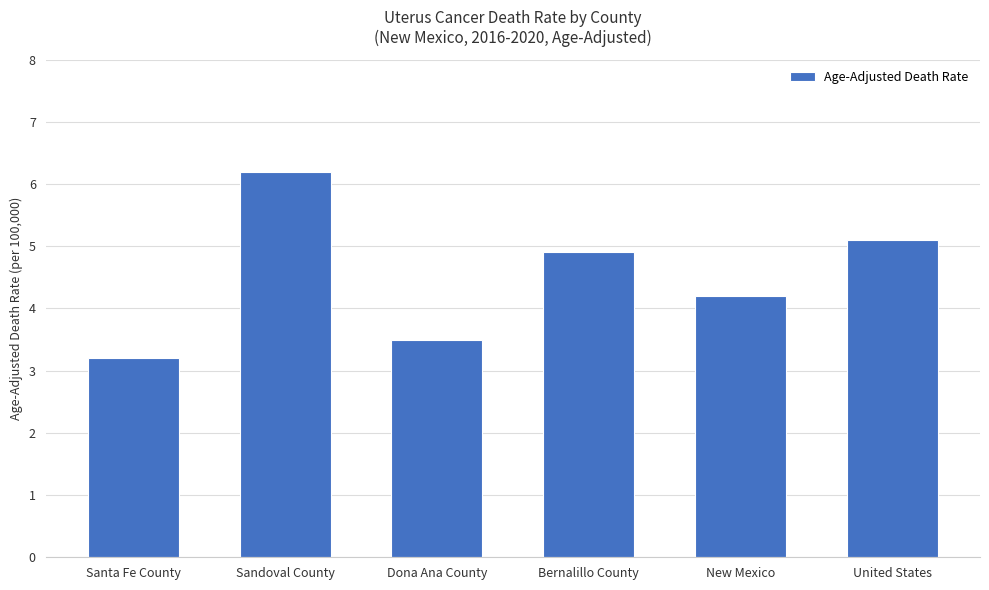

What is the ratio of the value at Bernalillo County to the value at Dona Ana County?

1.4